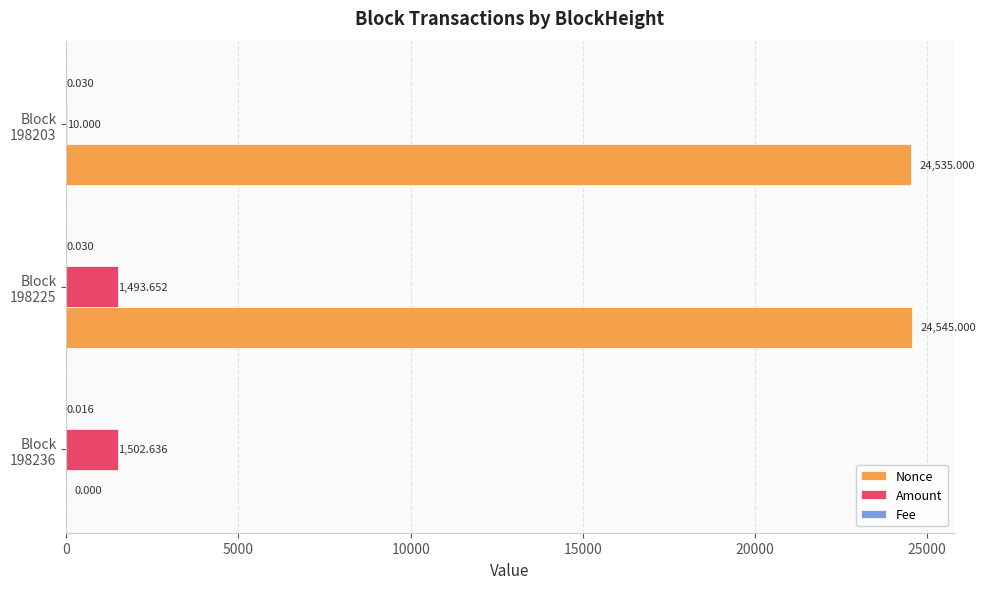

Which series has the largest total across all categories?

Nonce